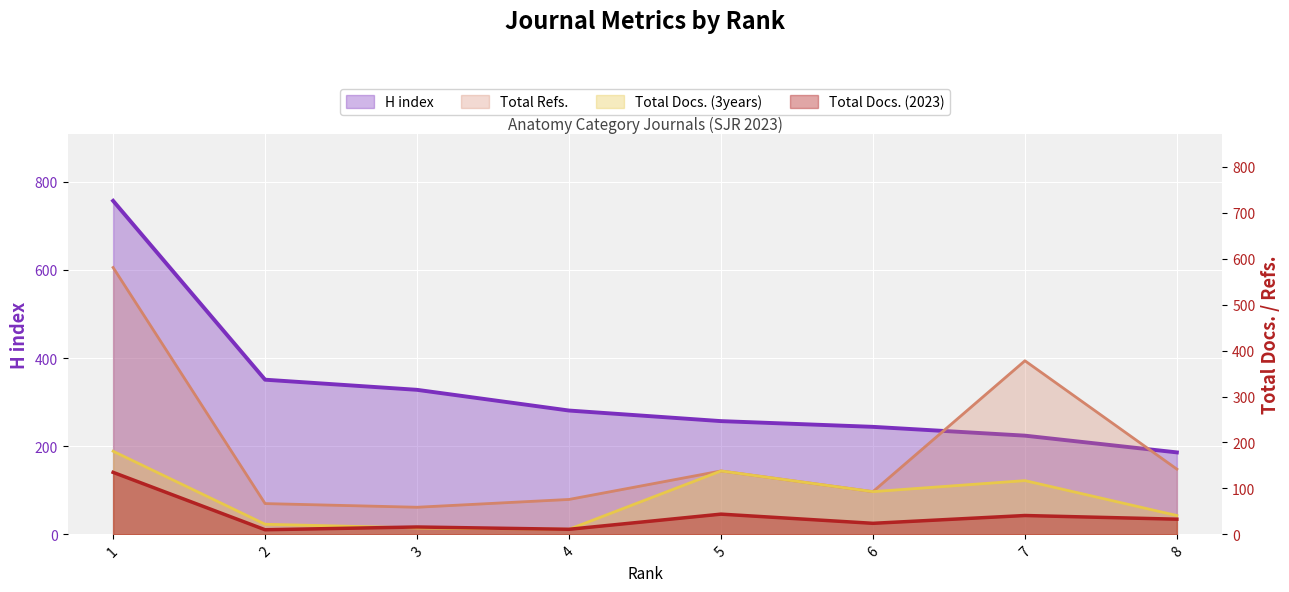

Where is Total Docs. (3years) nearest to the value 96?

6